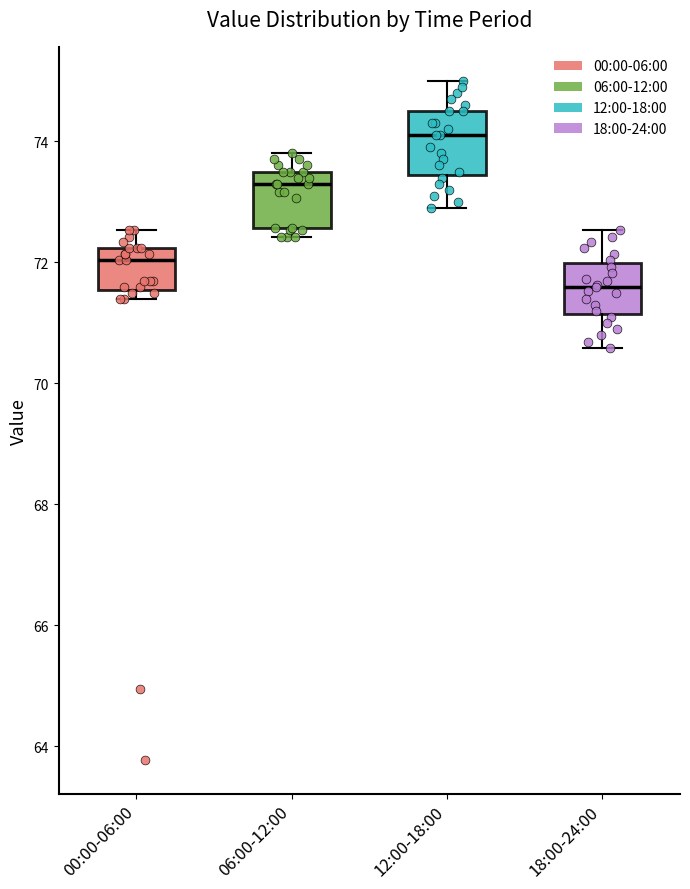

Reading left to right, read every box against the y-axis: the position of its median line, the range the box covers, and the ends of its whiskers. The values are not printed on the chart, so give them approximately, as read against the axis.

00:00-06:00: median 72.0, box 71.6 to 72.2, whiskers 71.4 to 72.6
06:00-12:00: median 73.4, box 72.6 to 73.6, whiskers 72.4 to 73.8
12:00-18:00: median 74.2, box 73.4 to 74.6, whiskers 73.0 to 75.0
18:00-24:00: median 71.6, box 71.2 to 72.0, whiskers 70.6 to 72.6